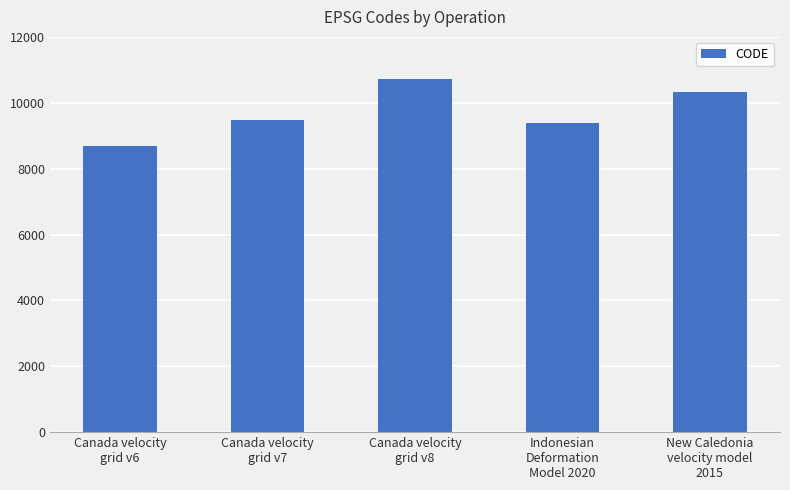

What is the change in value from Canada velocity
grid v7 to Indonesian
Deformation
Model 2020?

-108